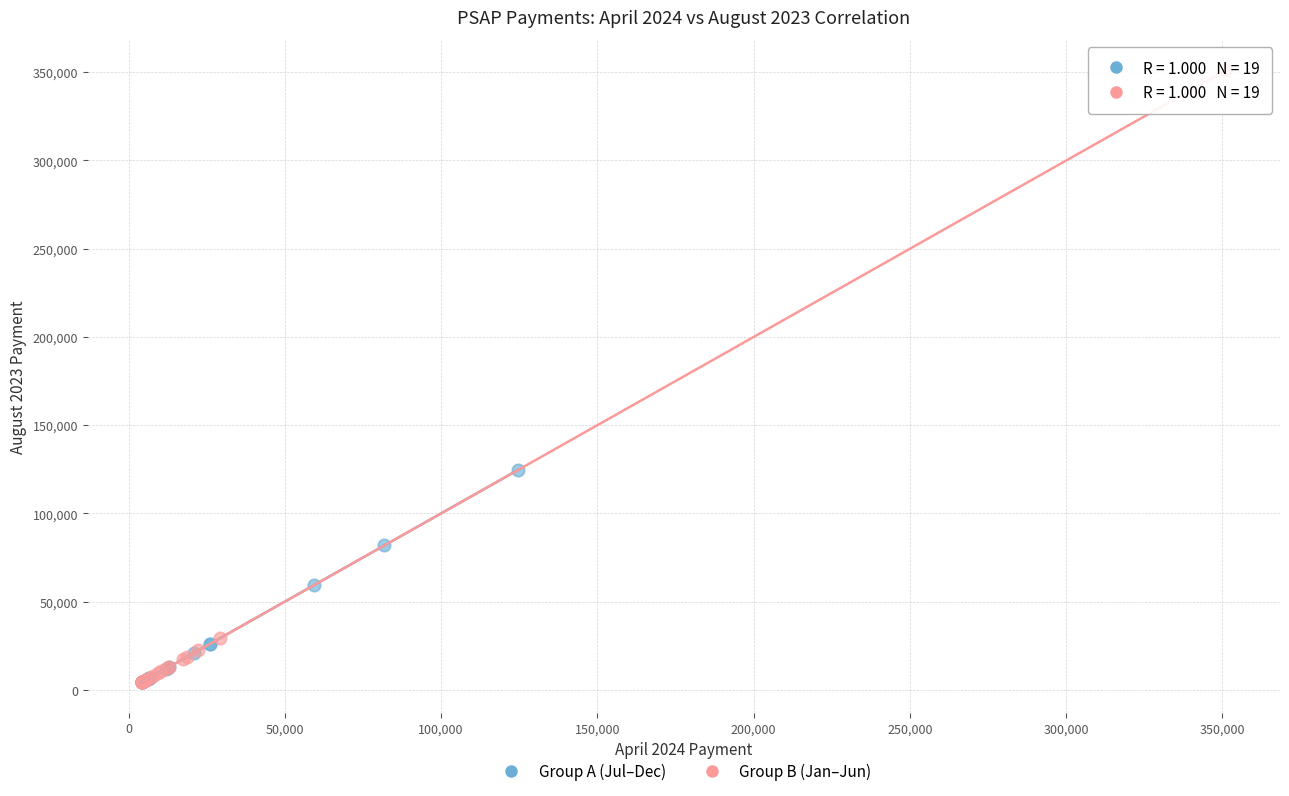

Which series has the largest Y range (max minus min)?

Group B (Jan–Jun)